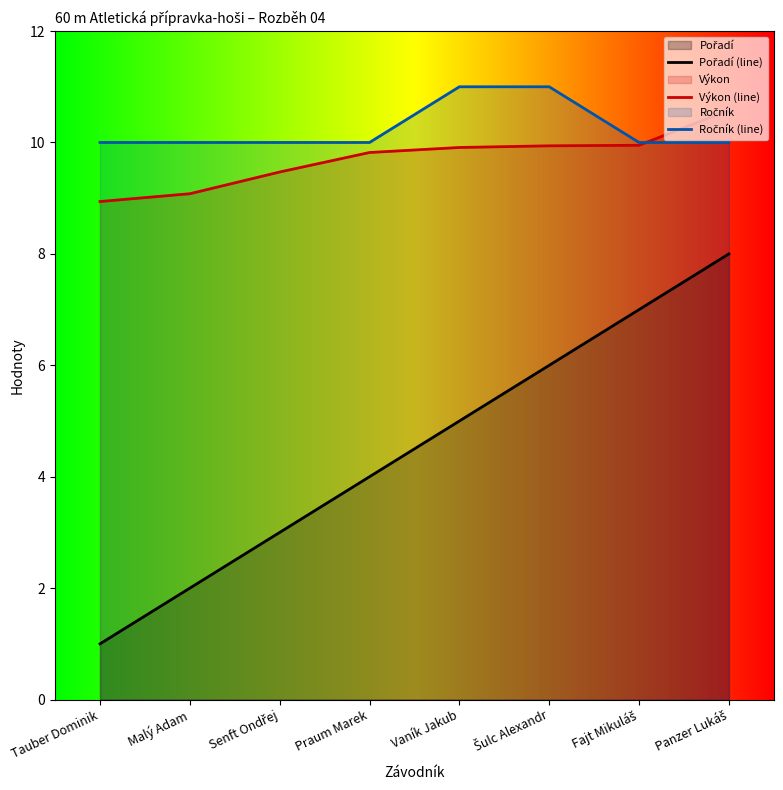

Does the chart have visible grid lines?

No